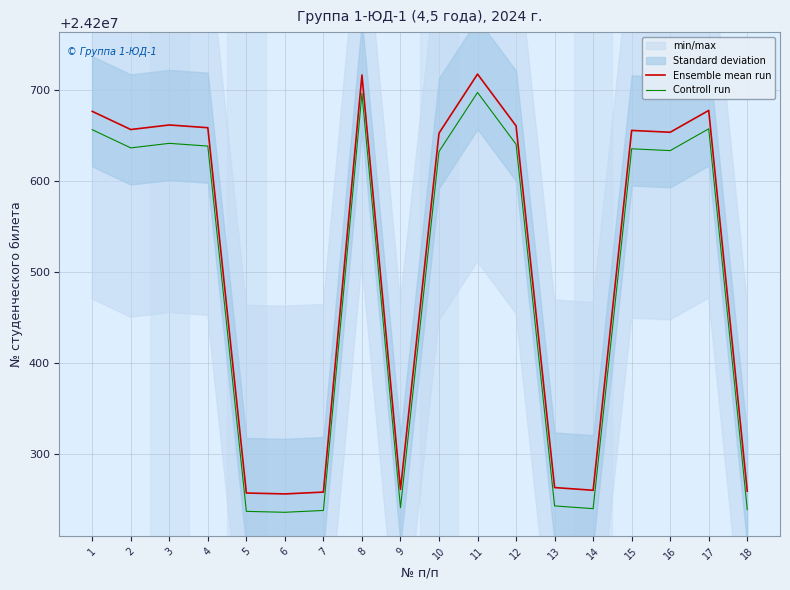

What is the difference between the Controll run values at 11 and 17?

40.0